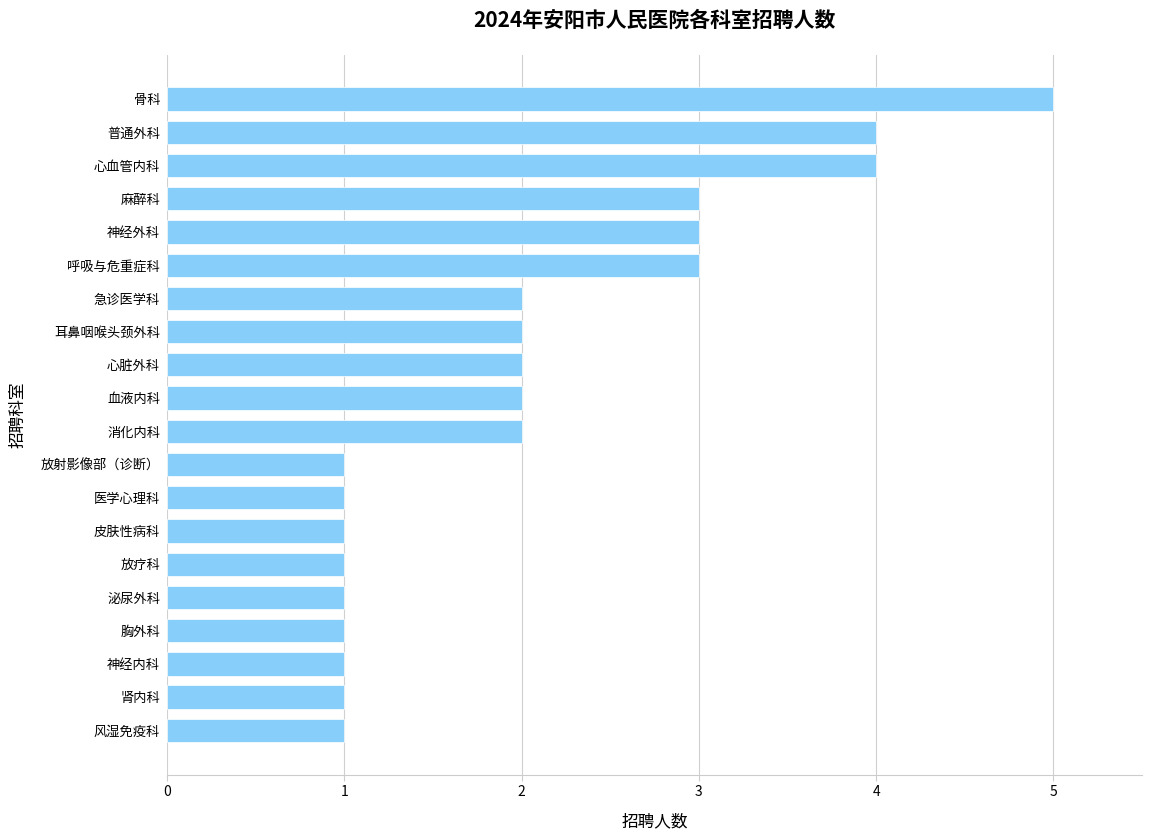

True or false: the data shows 6 at 心血管内科.

False